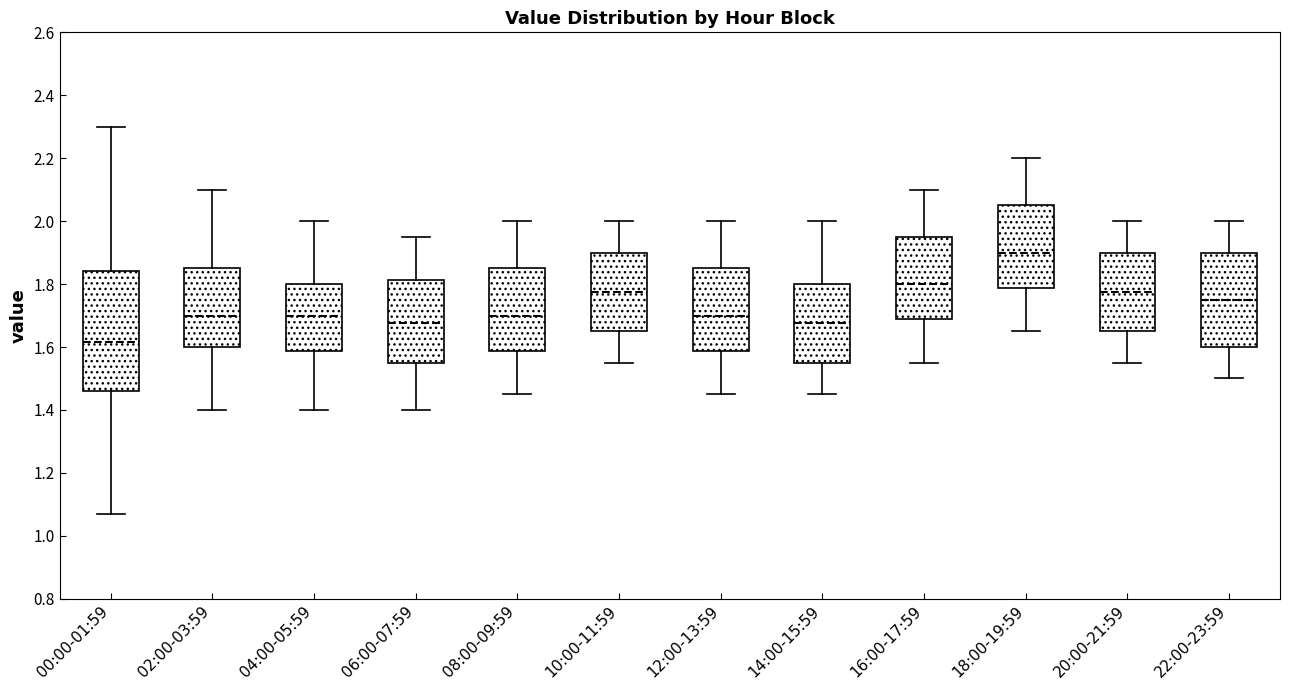

Where is the upper edge of the box for 08:00-09:59 on the y-axis? The values are not printed on the chart, so give them approximately, as read against the axis.

1.86